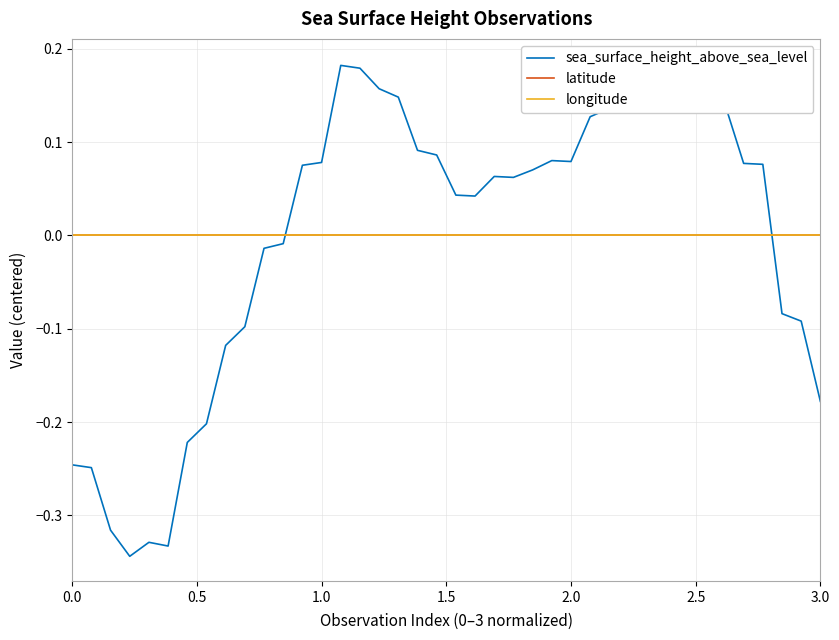

Between 1.5 and 2.5, which series saw the biggest shift?

sea_surface_height_above_sea_level